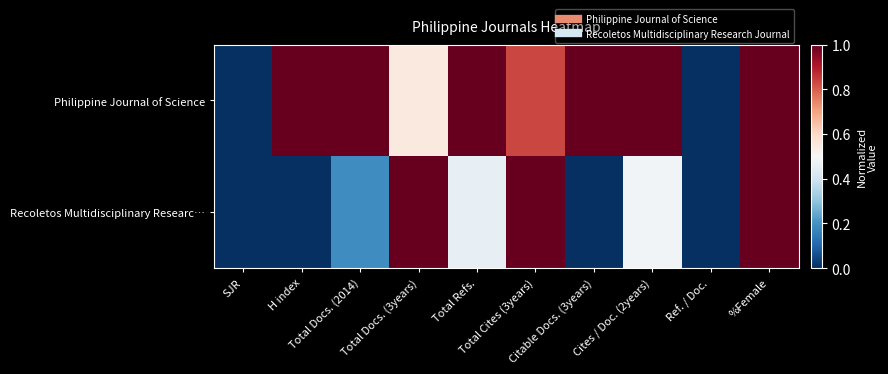

Which label corresponds to the largest value in the chart?

H index